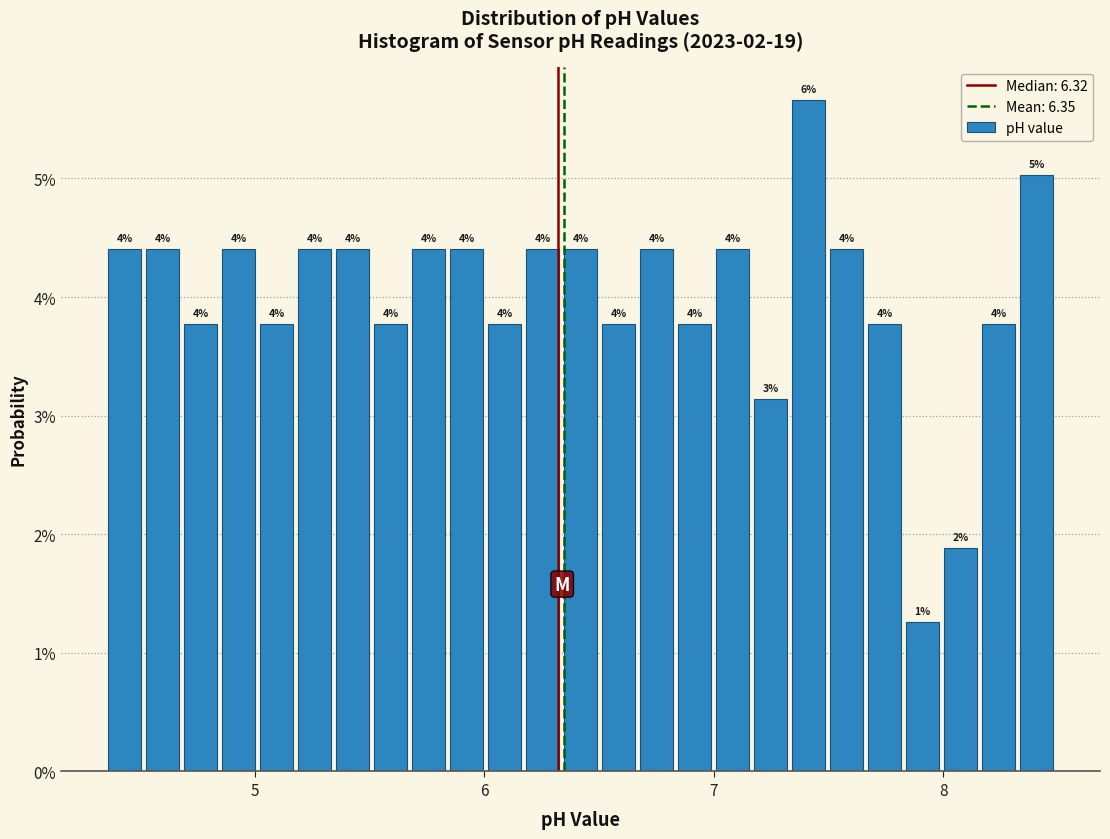

Around what value on the x-axis is the tallest bar? Give the approximate position of its centre, as read against the axis.

7.4